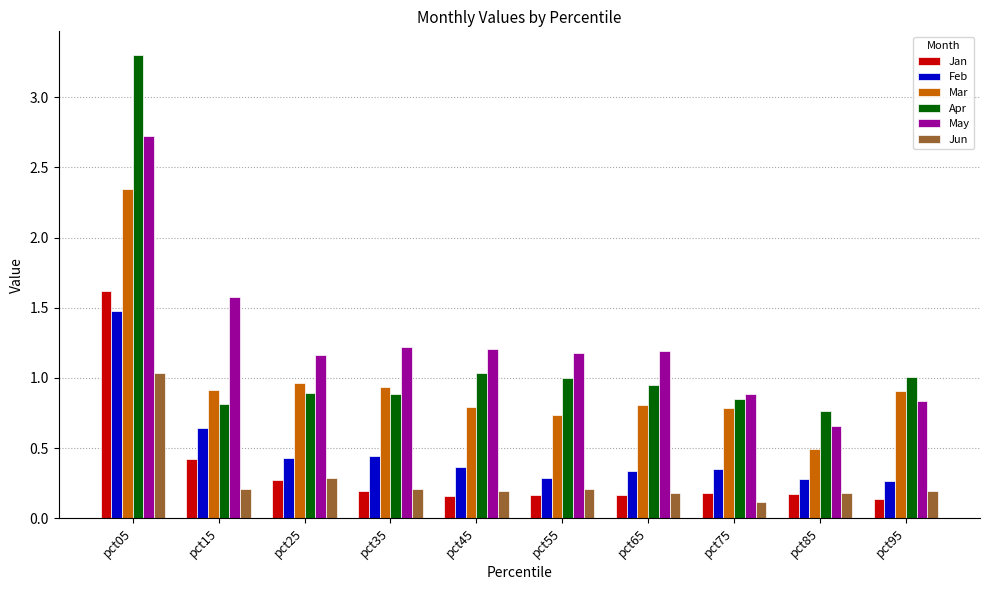

Which category has the highest value in the Apr series?

pct05